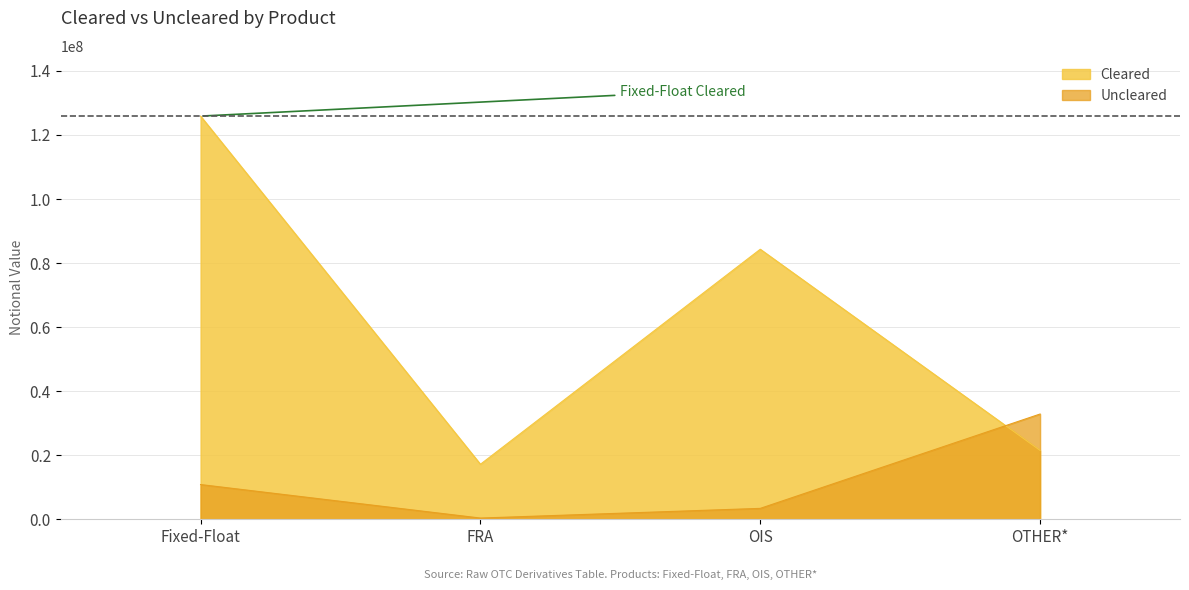

The value of Uncleared at OIS is 1229298. True or false?

False